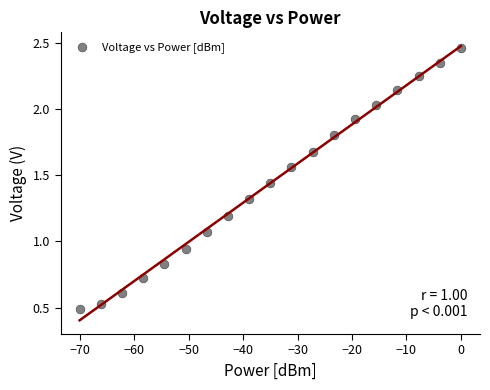

What is the range of X values (max minus min)?

70.0